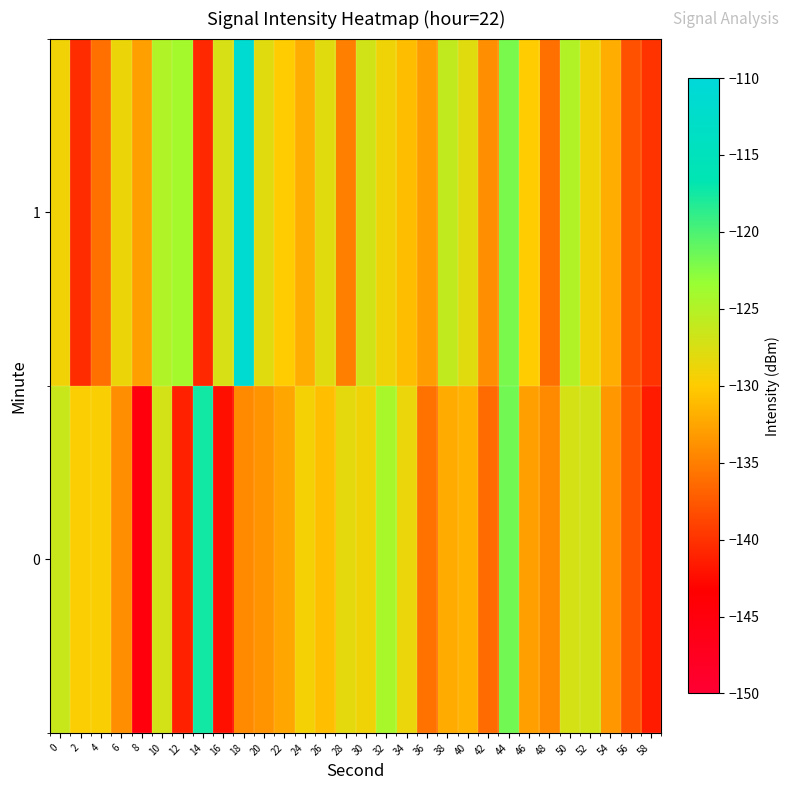

At which category does the chart reach its peak across all series?

18